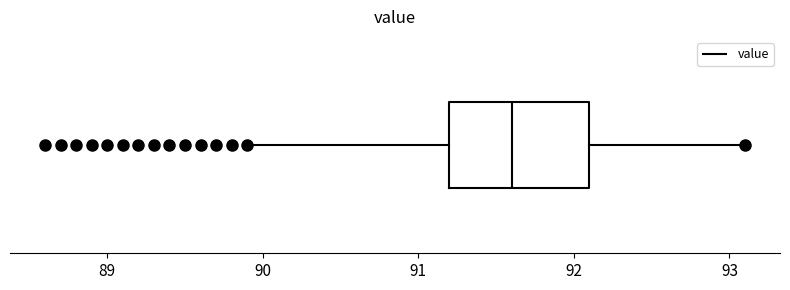

Transcribe this box plot: give where the median line is, the range the box spans, and where the two whiskers end, as read against the x-axis. The values are not printed on the chart, so give them approximately, as read against the axis.

median 91.6, box 91.2 to 92.1, whiskers 89.9 to 93.1